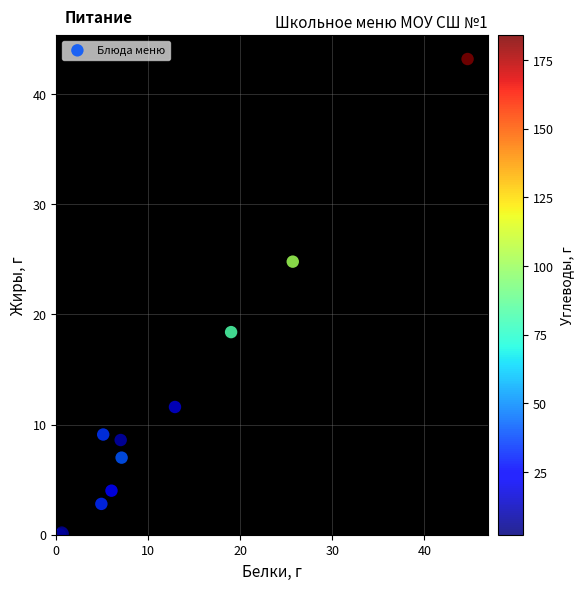

What Y value in the scatter plot is closest to 21?

18.4